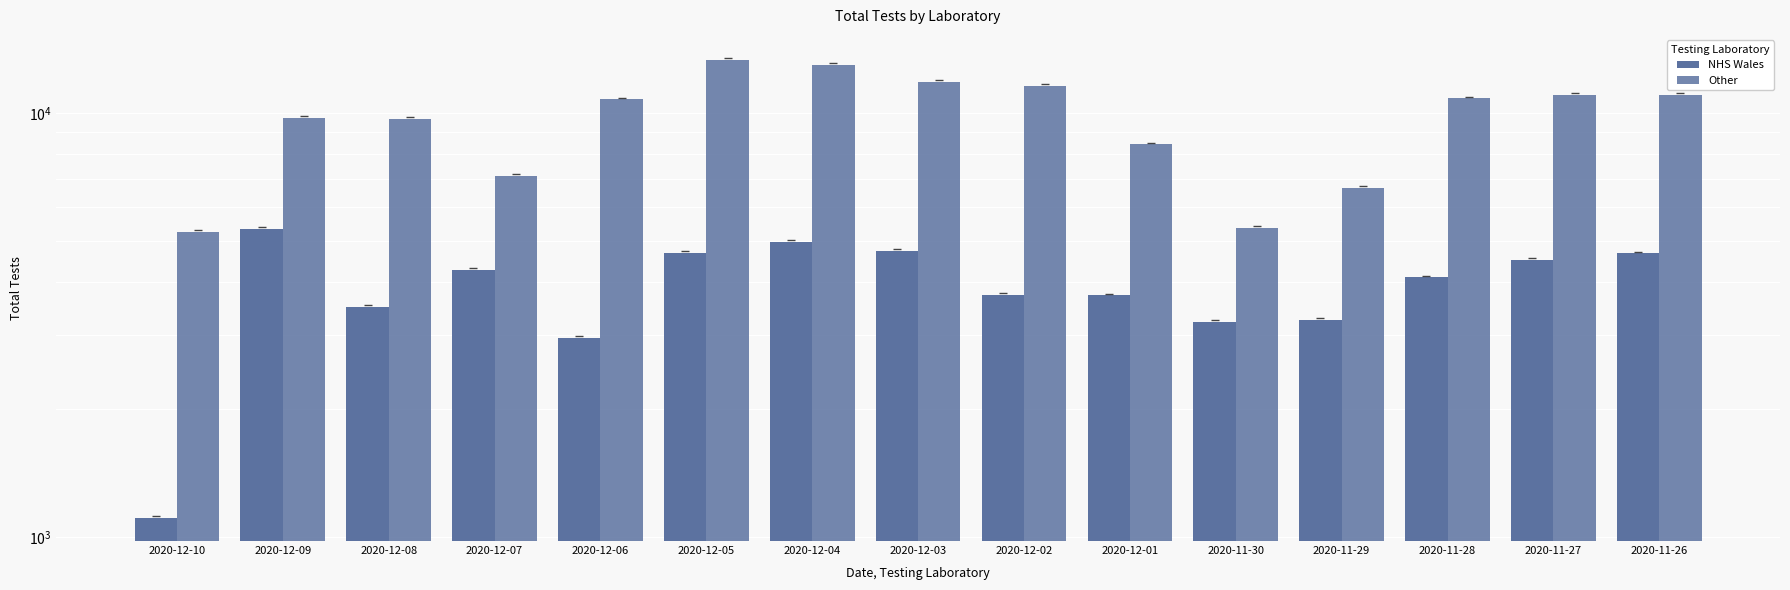

Reading left to right, what are all the values shown in this chart?

NHS Wales: 1108	5332	3488	4260	2947	4672	4960	4733	3720	3713	3213	3248	4095	4507	4667
Other: 5248	9753	9696	7097	10768	13363	13002	11847	11611	8433	5365	6646	10826	11043	11023